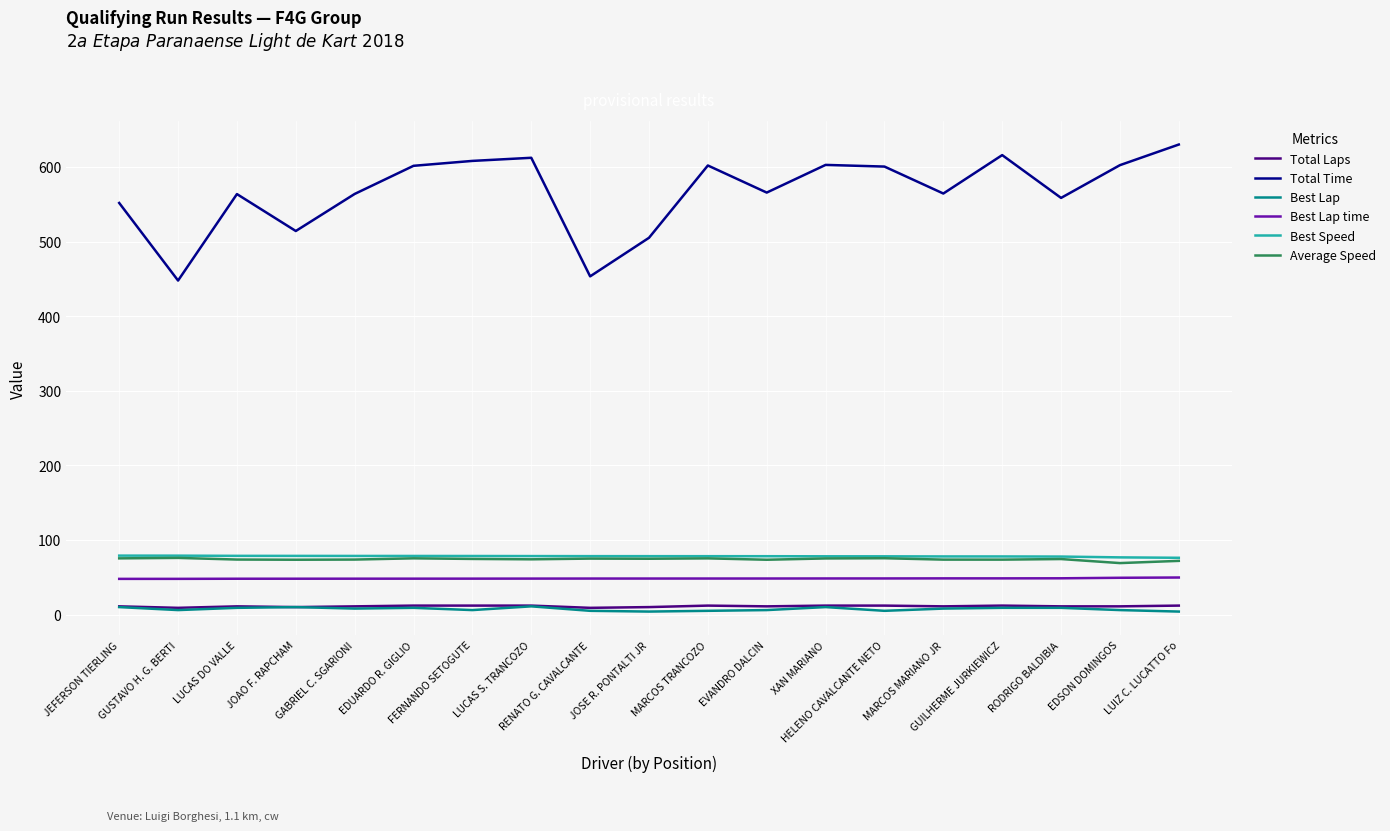

Which series has the largest total across all categories?

Total Time